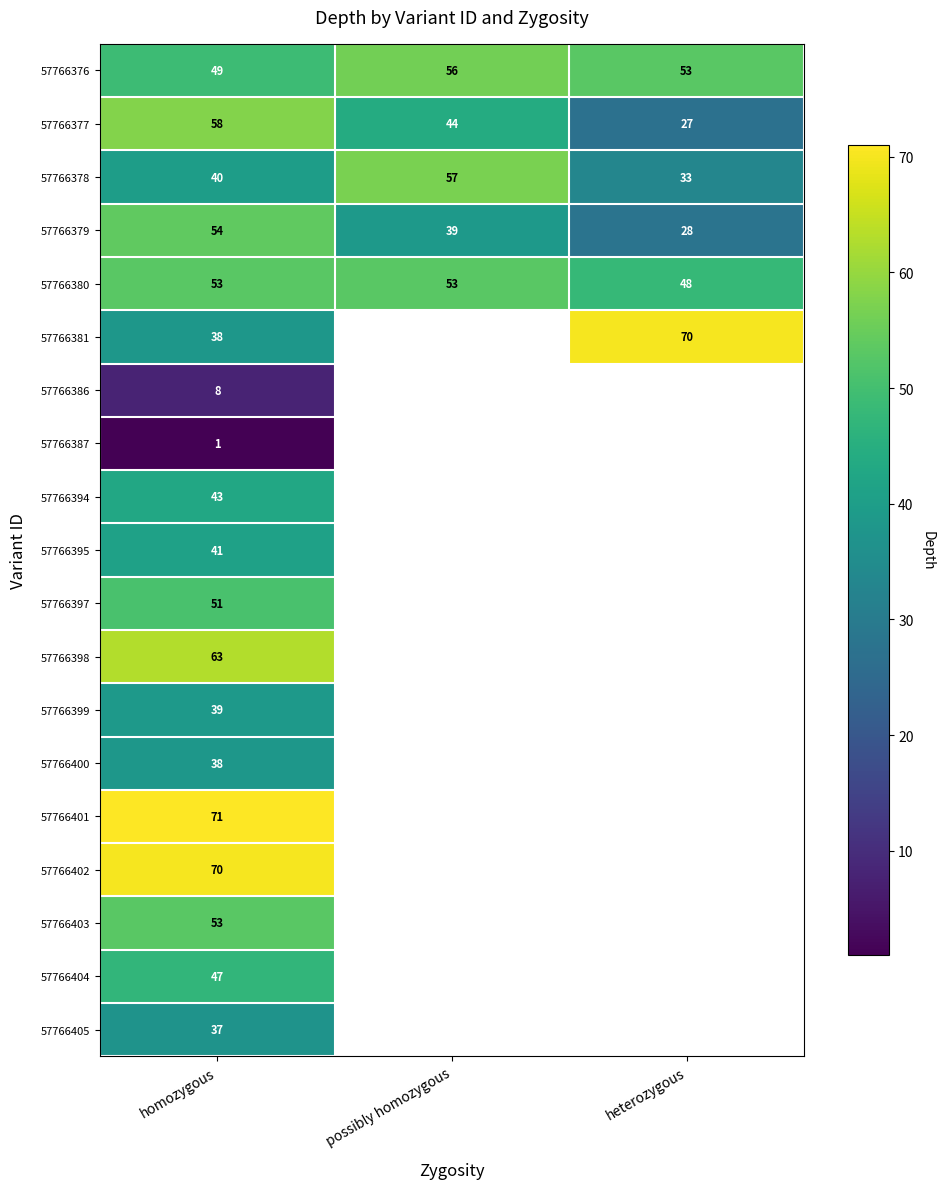

At how many categories does at least one series exceed 16?

3